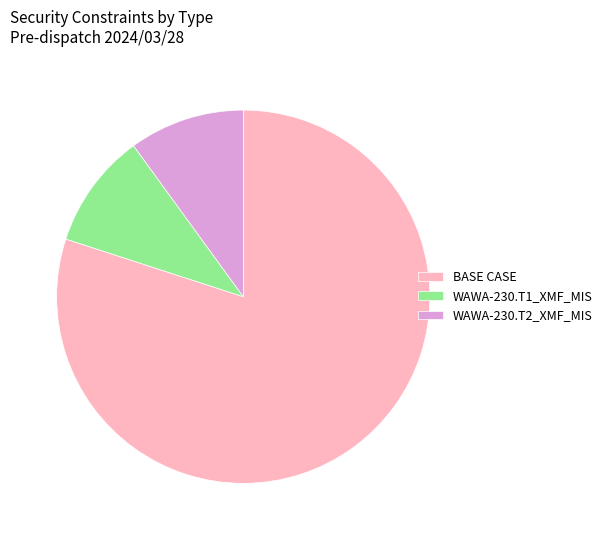

Is the sum of WAWA-230.T1_XMF_MIS and BASE CASE greater than half?

Yes